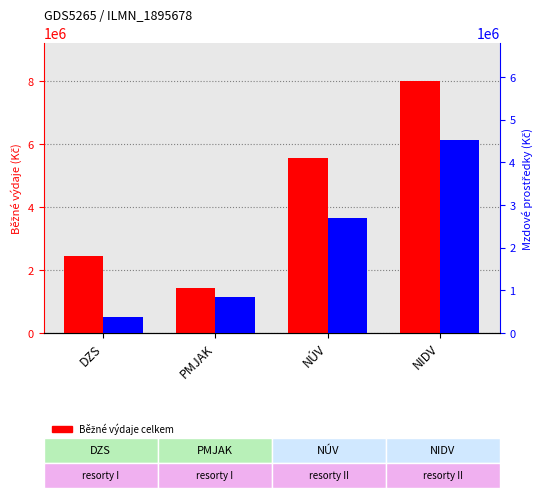

List the series in order of their peak value, highest first.

Běžné výdaje celkem, Mzdové prostředky